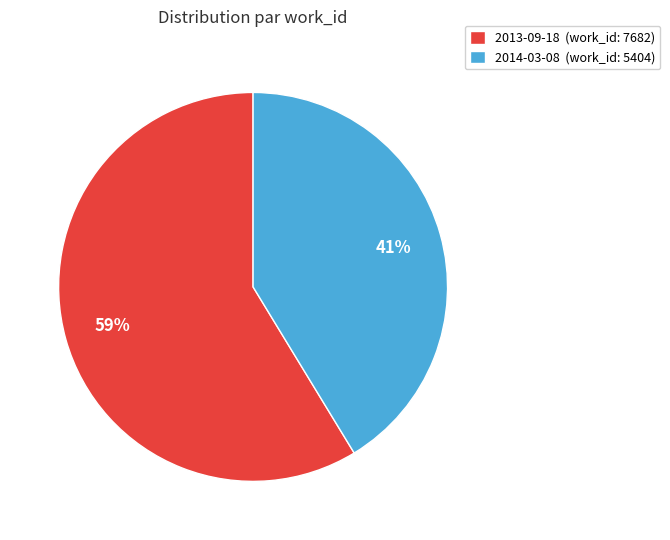

The 2013-09-18 slice represents 59% of the pie. True or false?

True